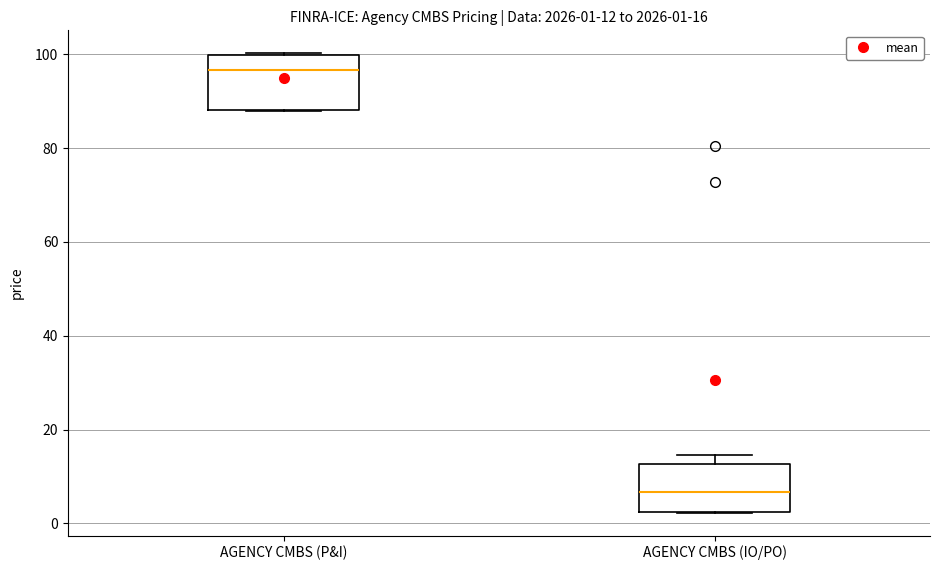

Which box's median line is the highest?

AGENCY CMBS (P&I)